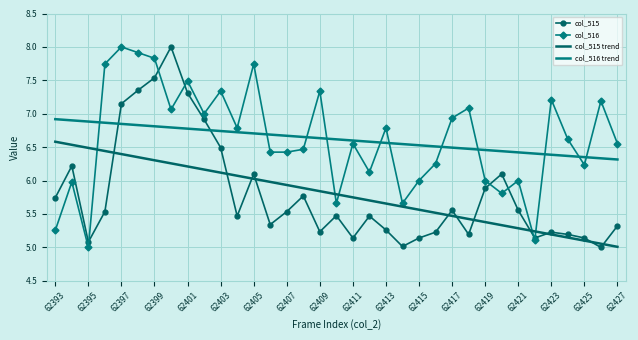

What is the difference between the maximum and minimum values in the col_516 series?

3.0